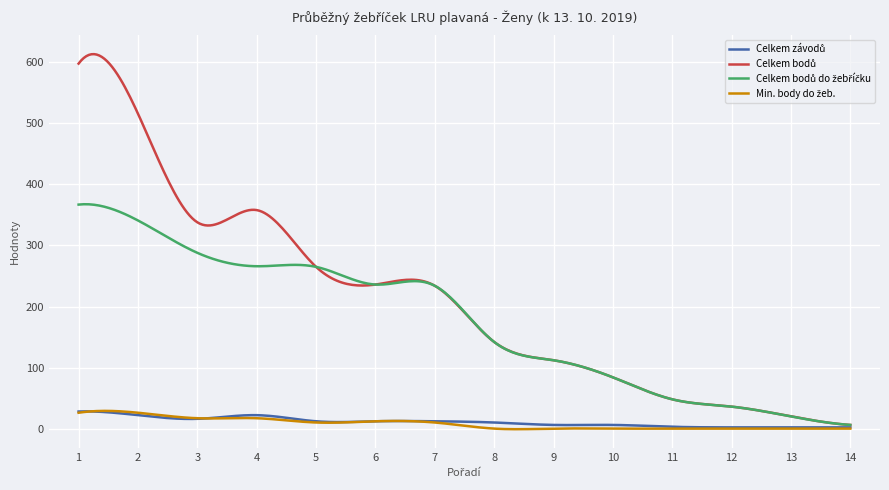

Which category has the lowest value across all series?

8